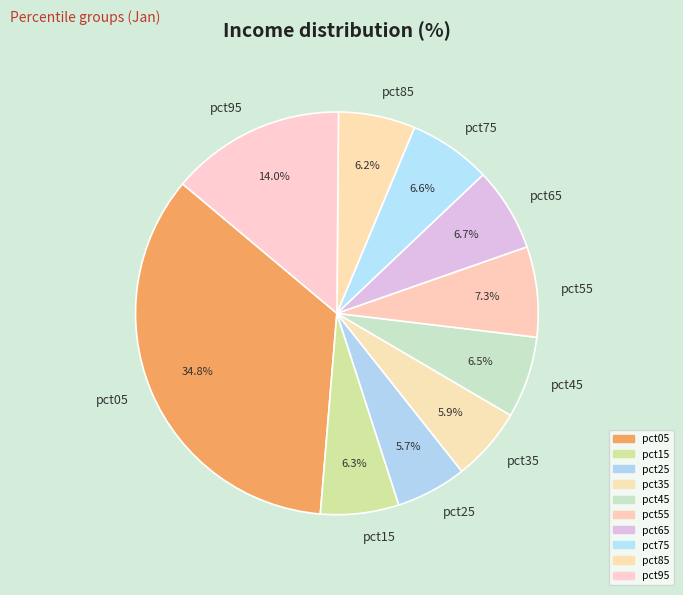

Which slice is the largest?

pct05